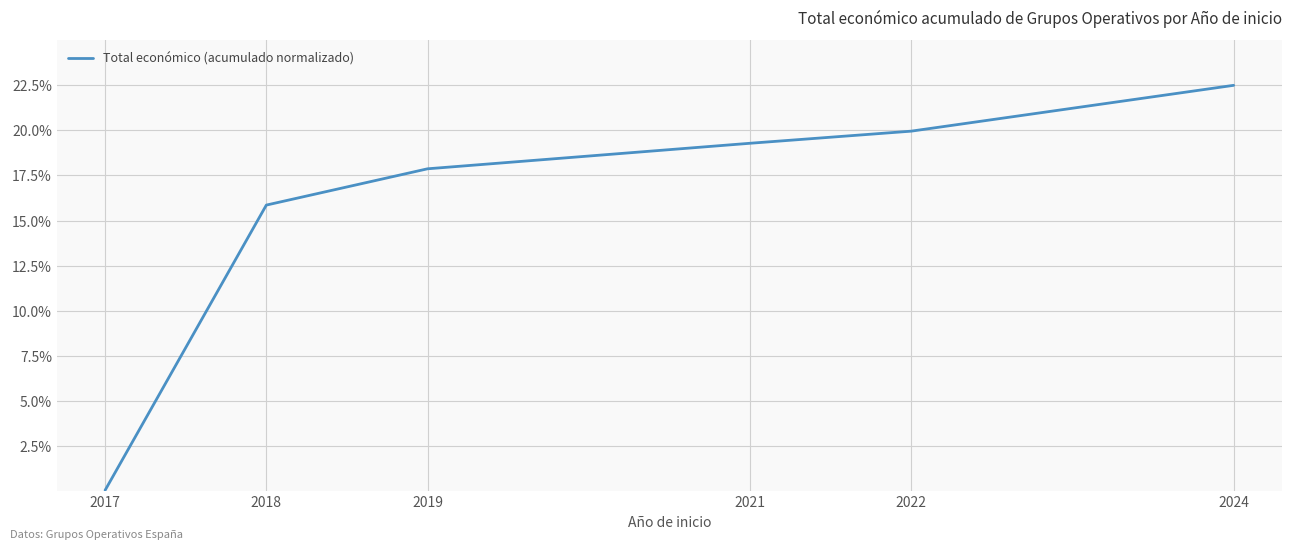

How many values are below 19?

3